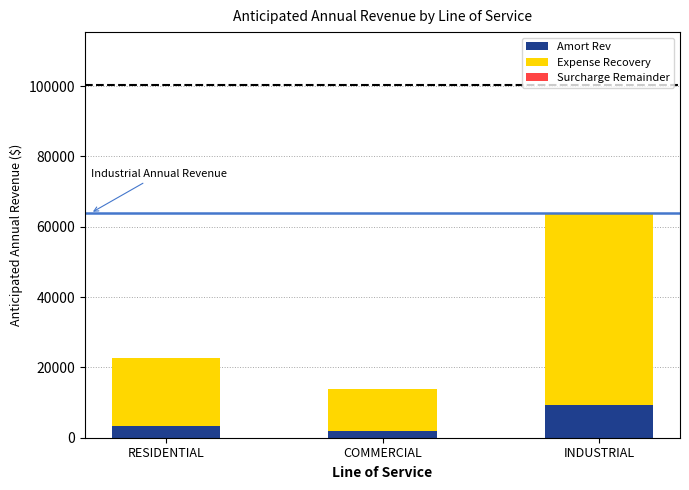

How many values in the Amort Rev series exceed 3241?

2